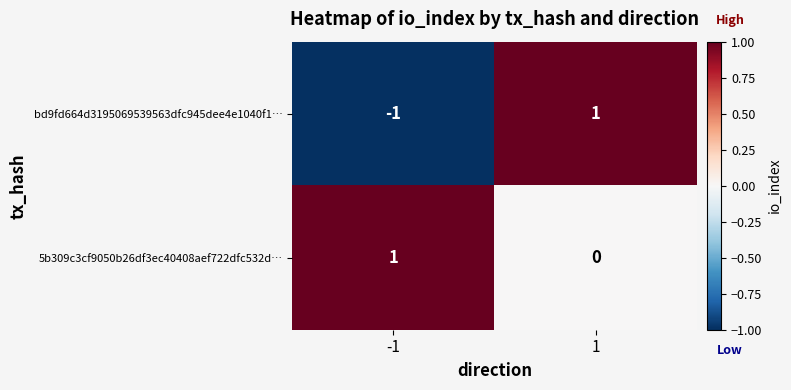

What is the difference between the highest and lowest values at 1?

1